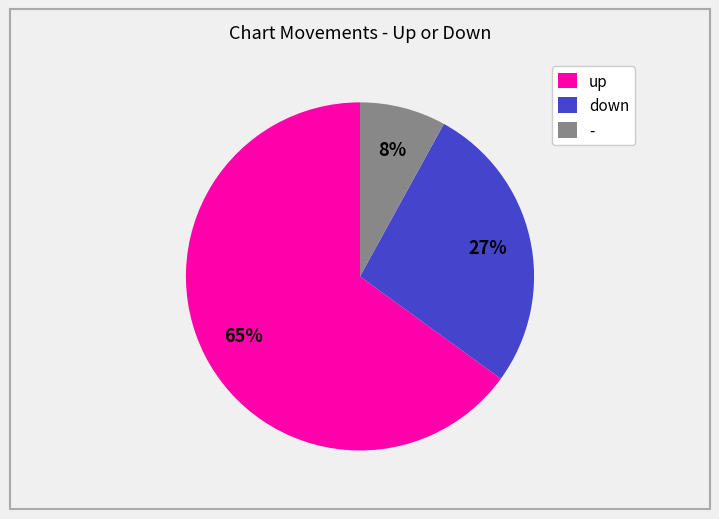

Approximately how many times larger is the value at - compared to up?

0.1